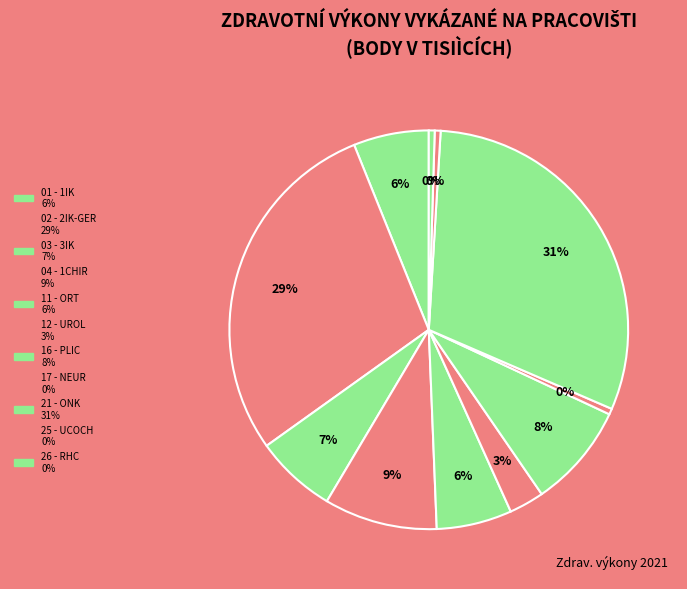

The 11 - ORT slice represents 6% of the pie. True or false?

True